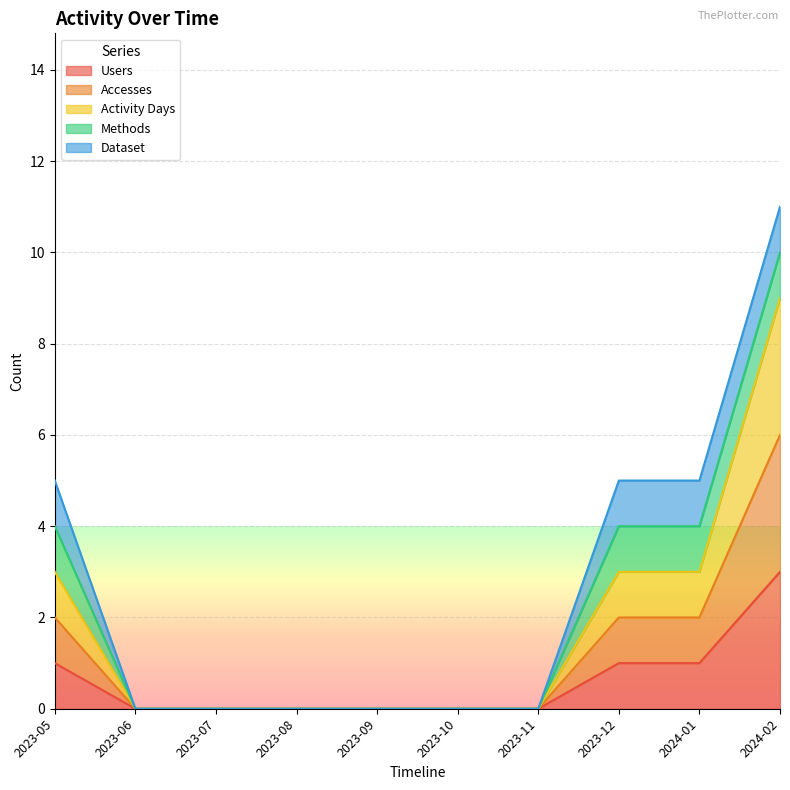

Which series has the largest range (max minus min)?

Activity Days